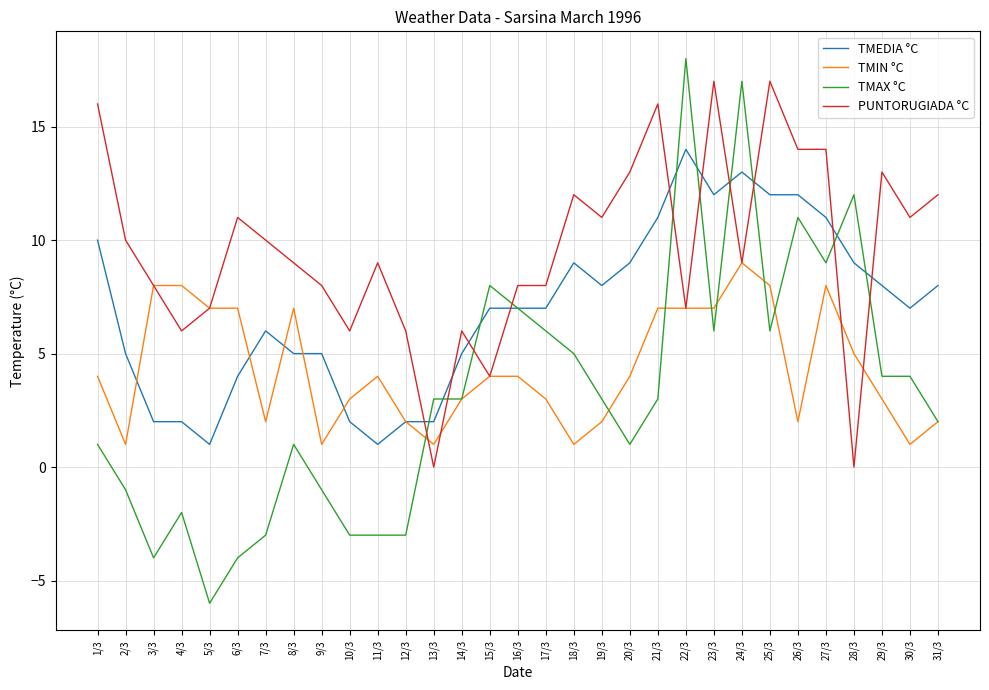

Between which two adjacent categories do TMAX °C and PUNTORUGIADA °C first intersect?

12/3 and 13/3